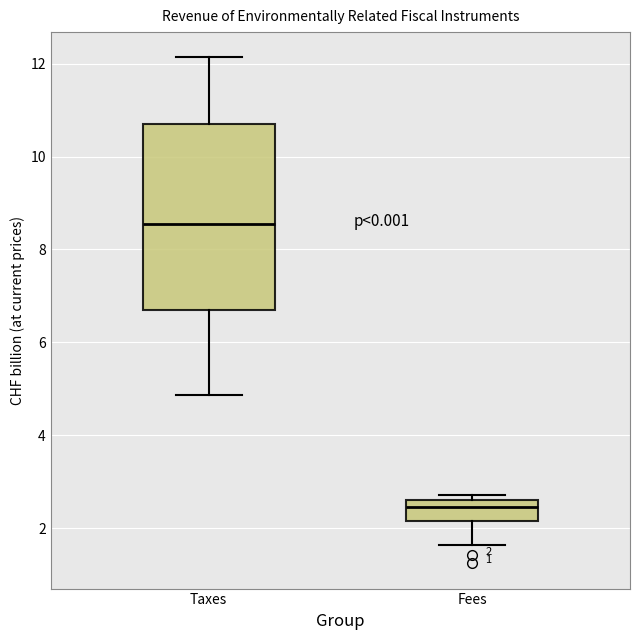

Which box is the tallest, from its lower edge to its upper edge?

Taxes